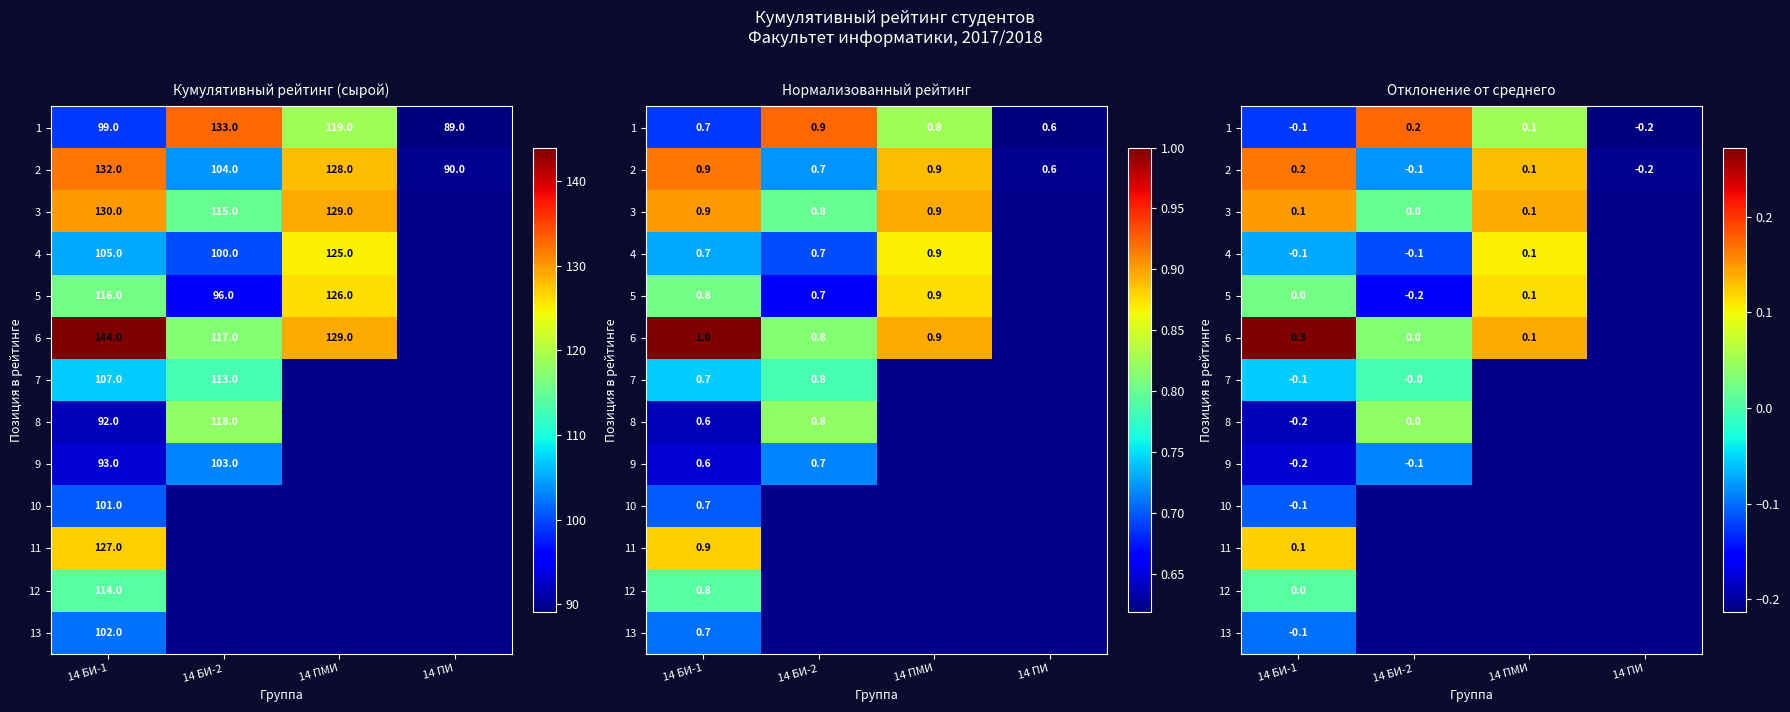

Where is 13 nearest to the value 0?

14 БИ-1